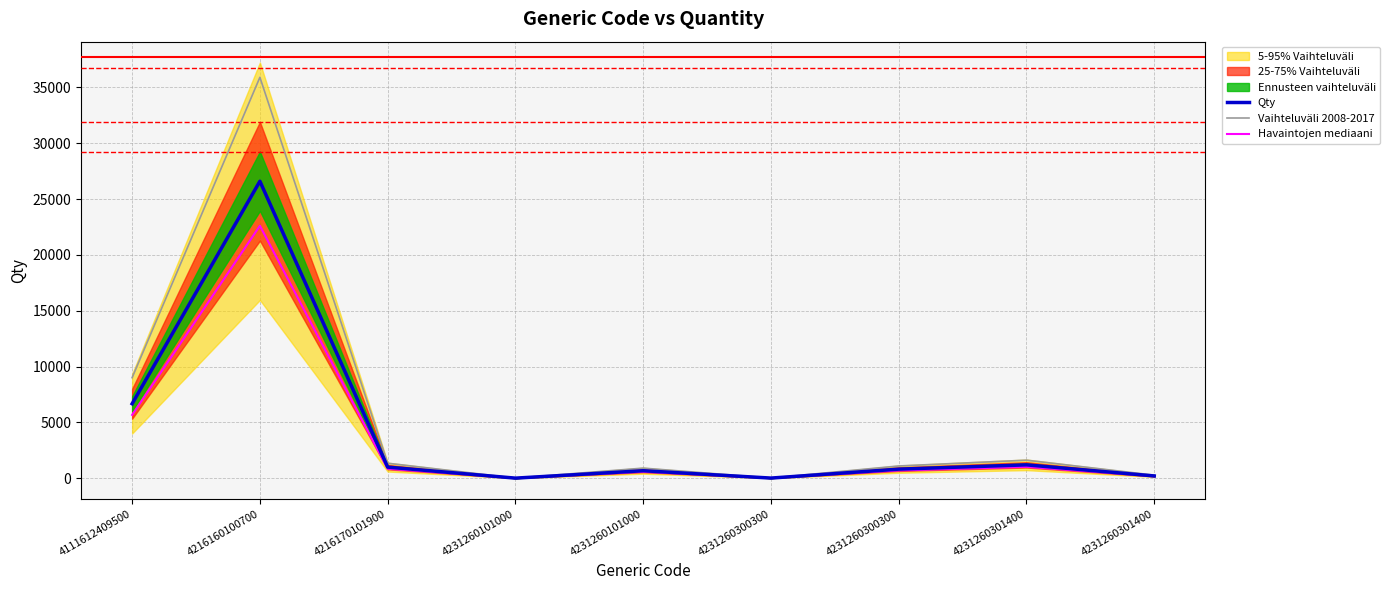

What is the highest value of the Havaintojen mediaani series?

22603.2